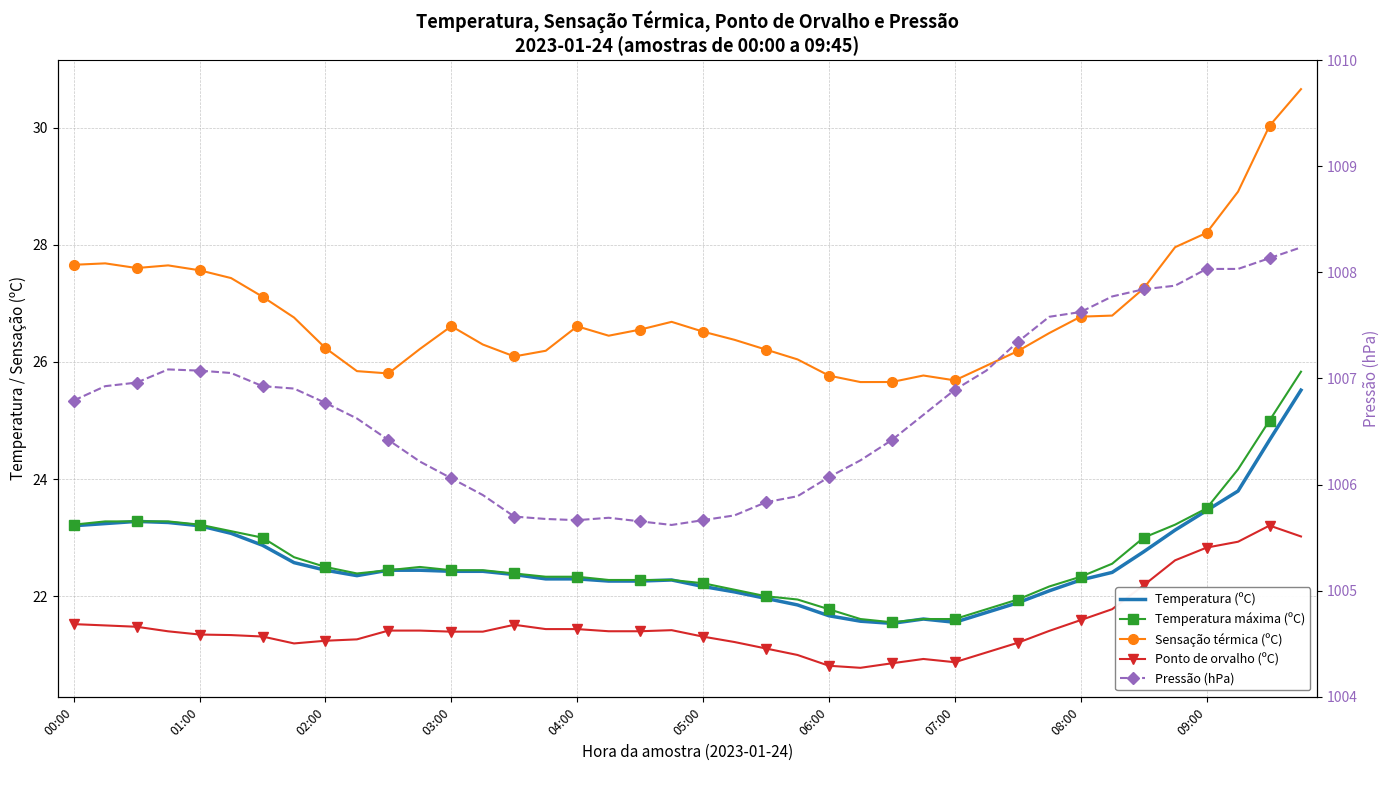

True or false: Pressão (hPa) and Temperatura (ºC) cross at least once.

False